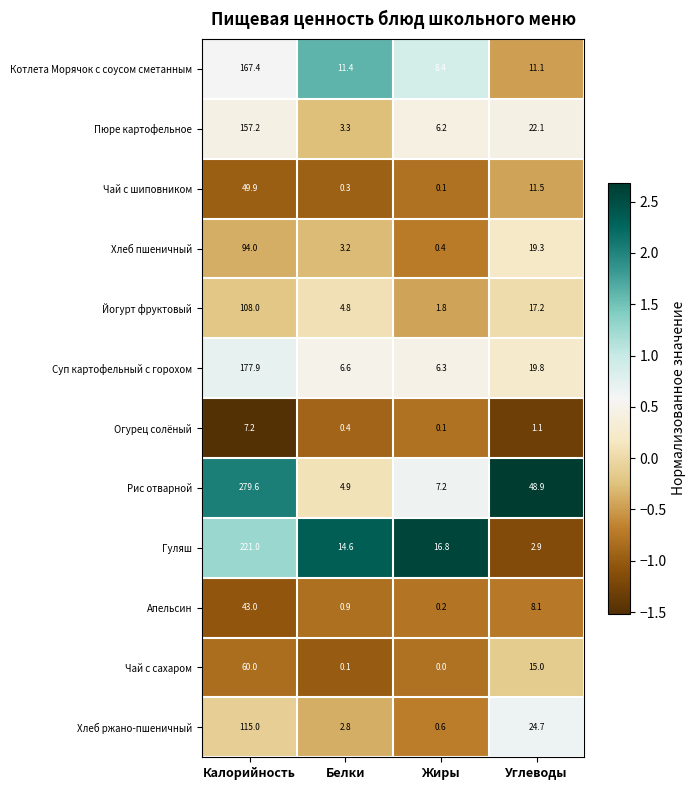

Count the number of categories in the chart.

4